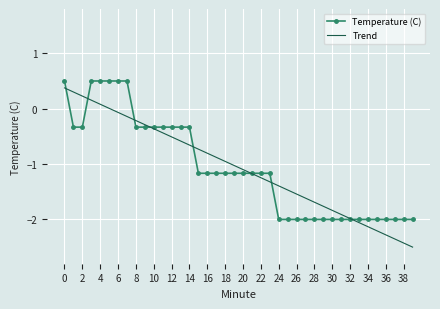

True or false: Trend has more than 1 interior local peaks.

False